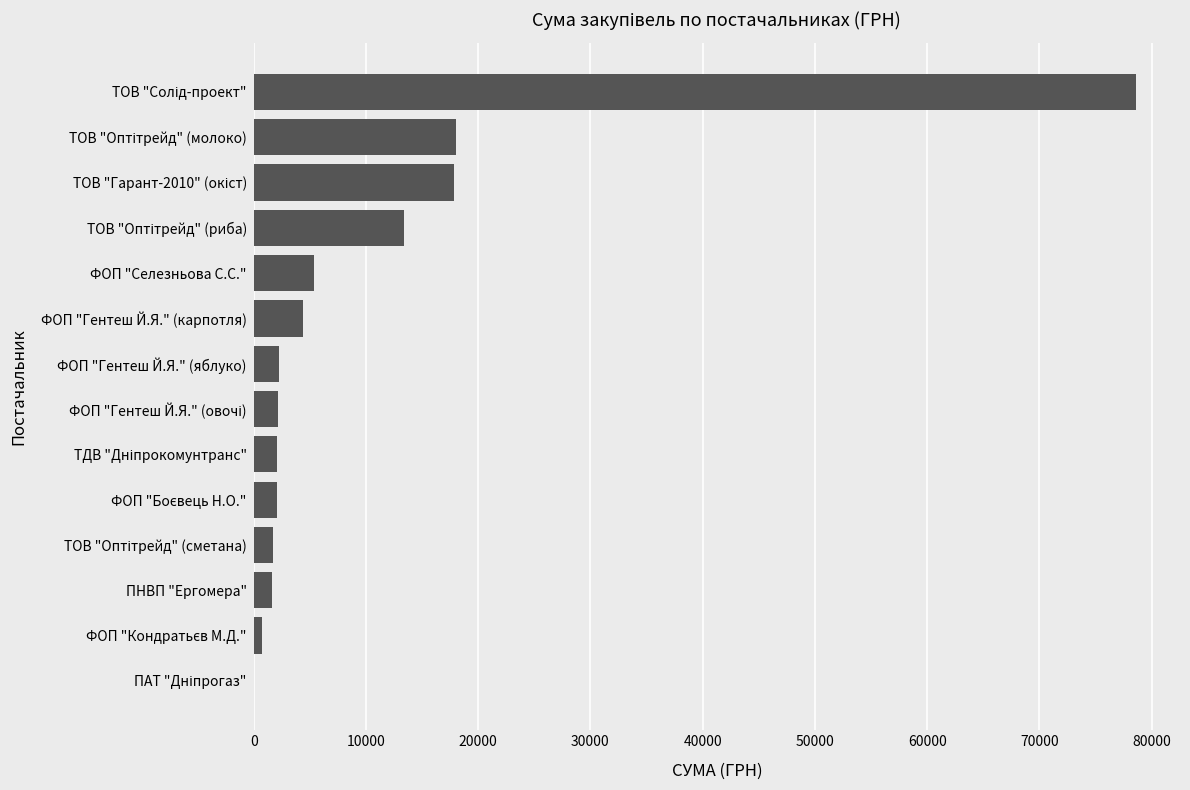

What is the maximum value shown in the chart?

78600.0